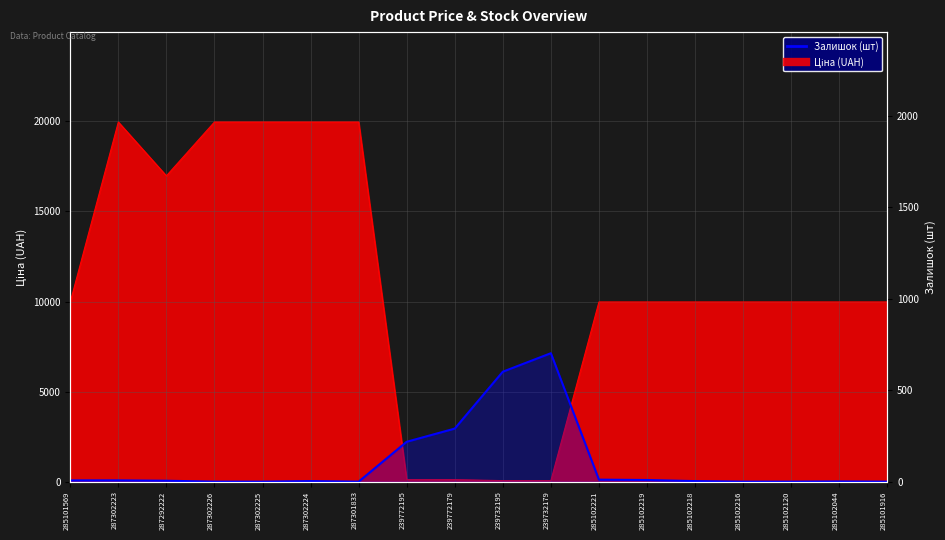

How many points are lower than both their immediate neighbors (excluding endpoints)?

1